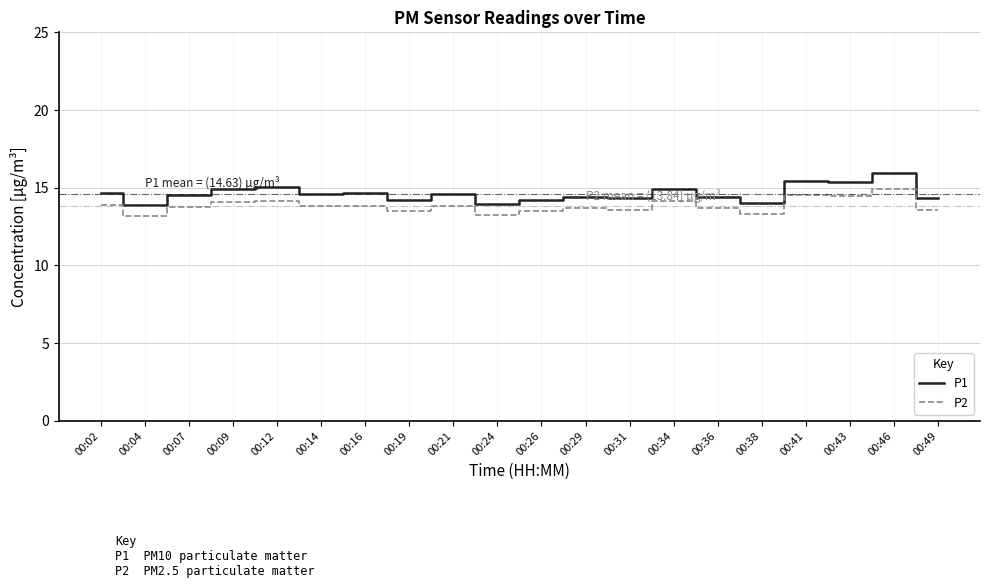

Is it true that P1 equals 14.7 at 00:02?

True